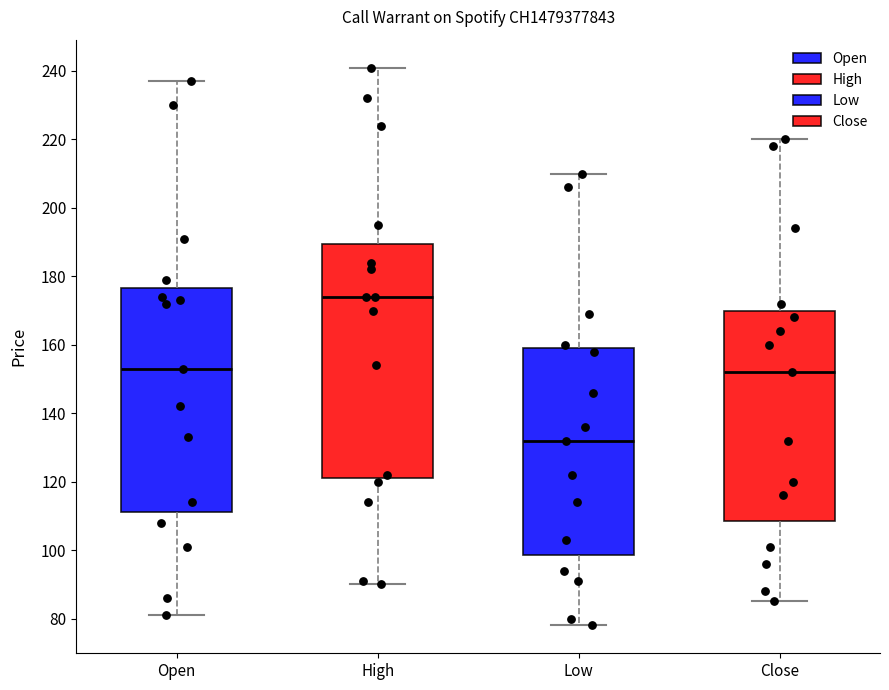

Which box has the highest median line?

High